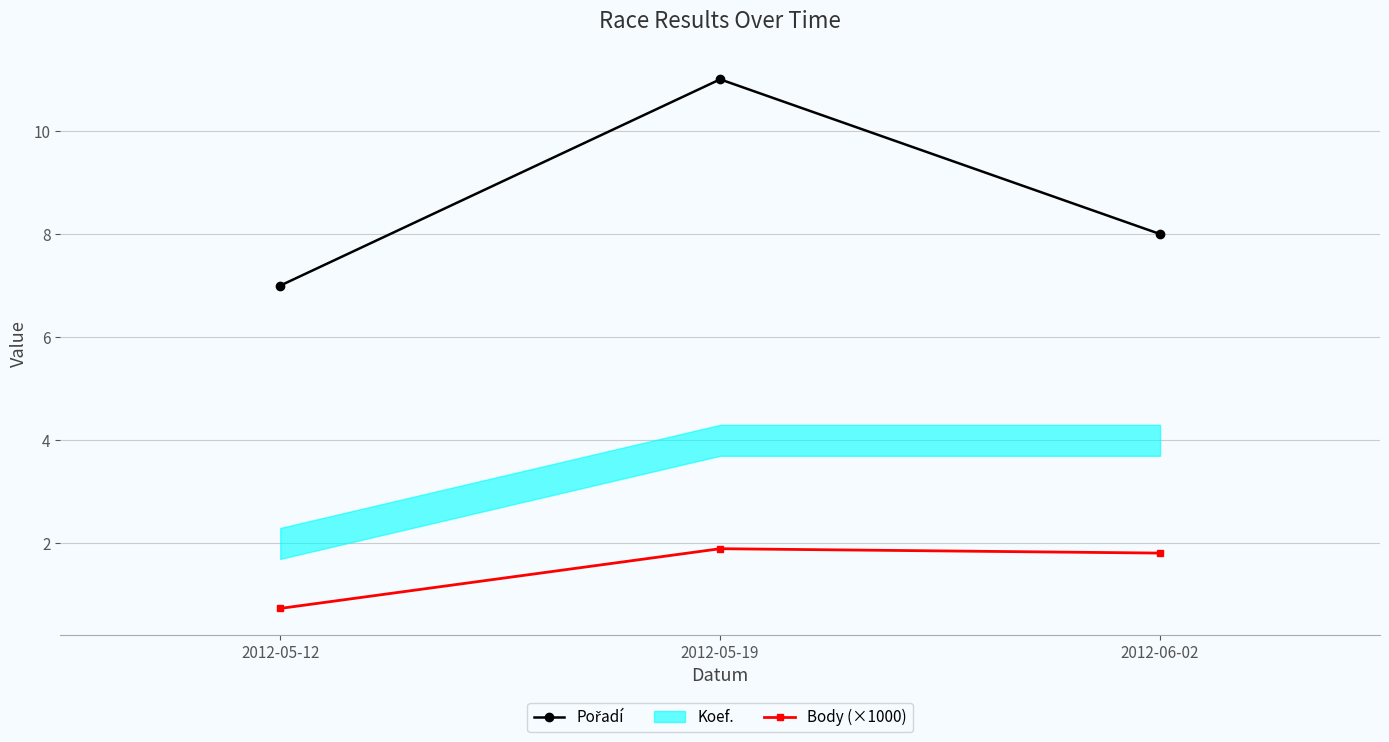

Which series has the widest spread of values?

Pořadí